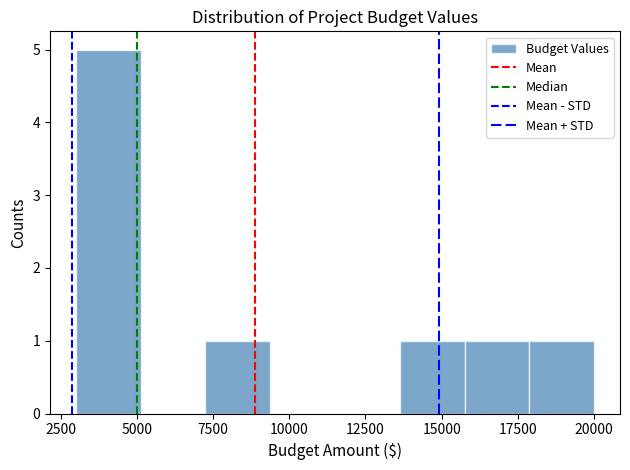

Reading left to right, list every bar in this chart as the range it spans on the x-axis followed by its height. Neither the bar edges nor the heights are printed on the chart, so give them approximately, as read against the axes.

3000 to 5000: 5
5000 to 7500: 0
7500 to 9500: 1
9500 to 11500: 0
11500 to 13500: 0
13500 to 16000: 1
16000 to 18000: 1
18000 to 20000: 1